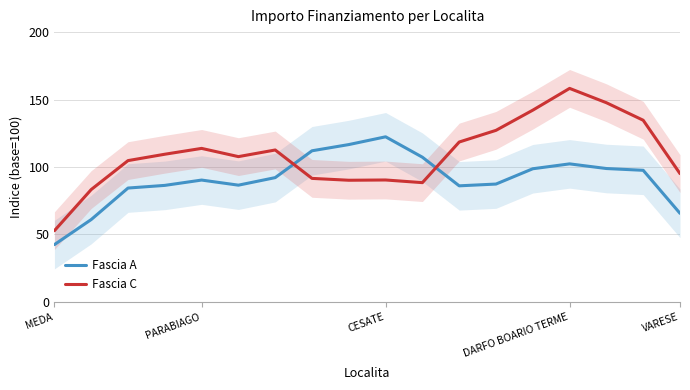

What is the approximate value of Fascia A at VARESE?

65.6